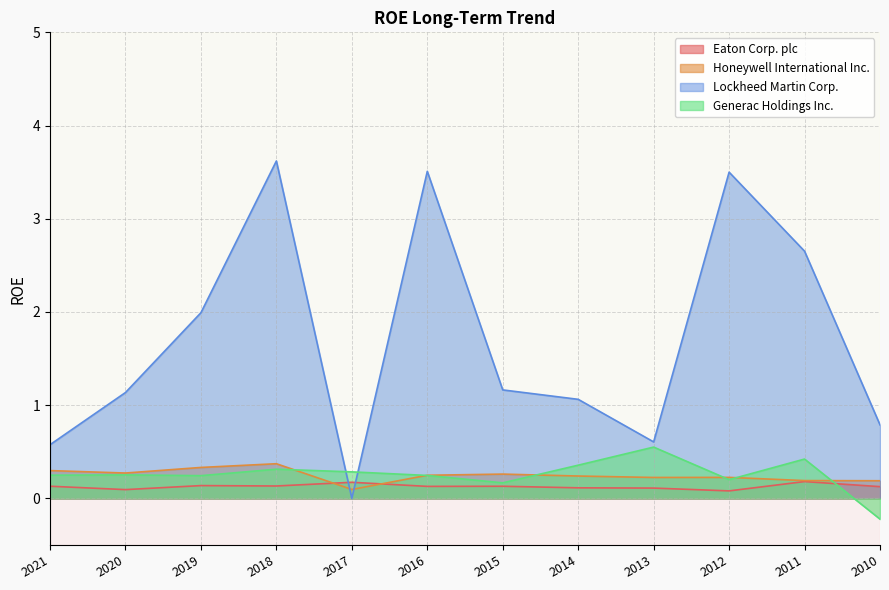

Reading left to right, list all the values displayed in this chart.

Eaton Corp. plc: 2021=0.1	2020=0.1	2019=0.1	2018=0.1	2017=0.2	2016=0.1	2015=0.1	2014=0.1	2013=0.1	2012=0.1	2011=0.2	2010=0.1
Honeywell International Inc.: 2021=0.3	2020=0.3	2019=0.3	2018=0.4	2017=0.1	2016=0.2	2015=0.3	2014=0.2	2013=0.2	2012=0.2	2011=0.2	2010=0.2
Lockheed Martin Corp.: 2021=0.6	2020=1.1	2019=2.0	2018=3.6	2017=0.0	2016=3.5	2015=1.2	2014=1.1	2013=0.6	2012=3.5	2011=2.7	2010=0.8
Generac Holdings Inc.: 2021=0.2	2020=0.3	2019=0.2	2018=0.3	2017=0.3	2016=0.2	2015=0.2	2014=0.4	2013=0.6	2012=0.2	2011=0.4	2010=-0.2